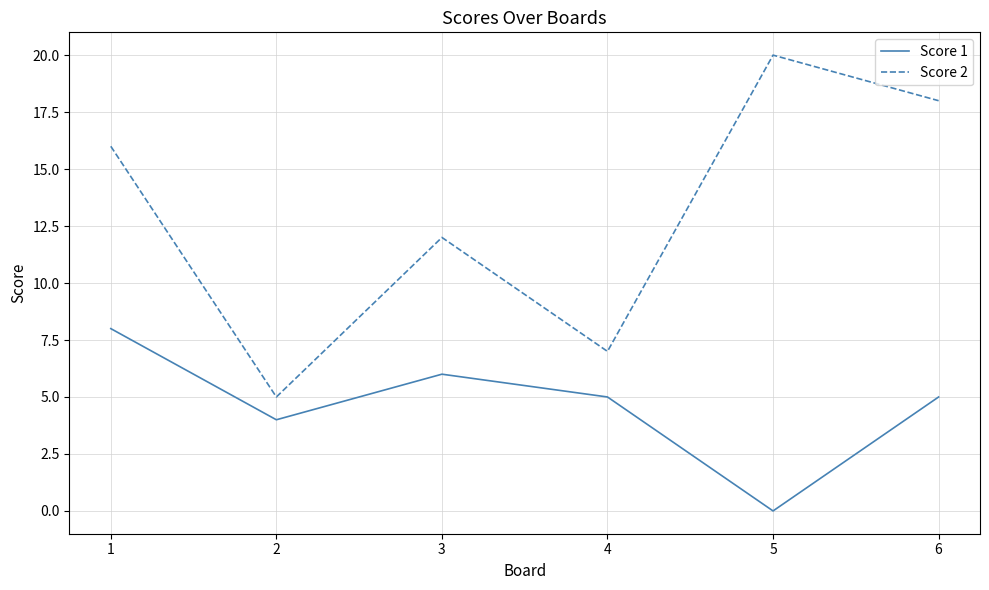

What is the difference between the maximum and second lowest values in the Score 1 series?

4